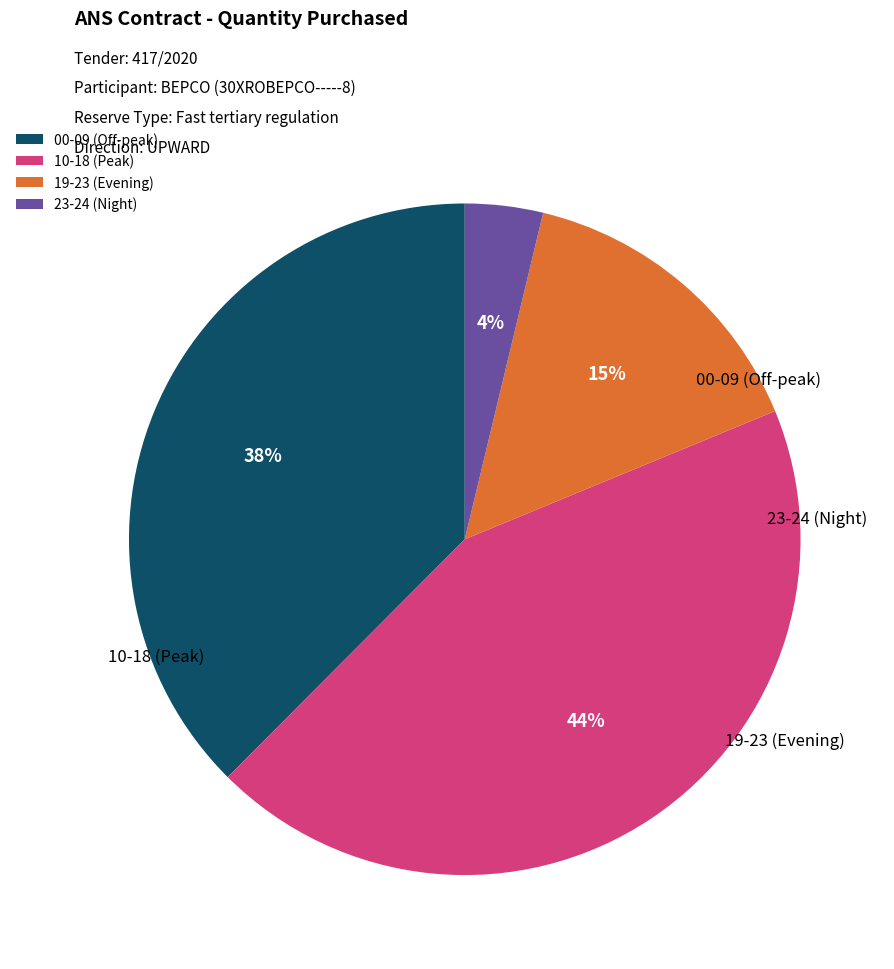

How many segments does this pie chart have?

4